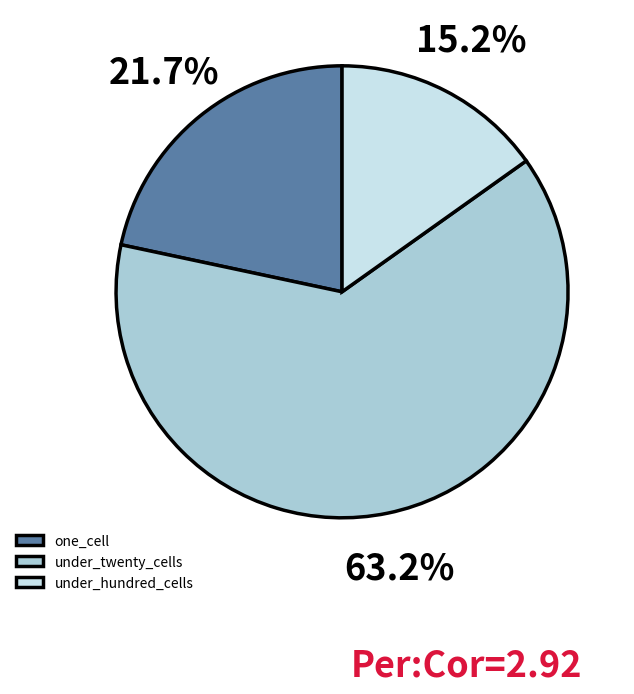

To the nearest percent, what is the average slice percentage?

33%